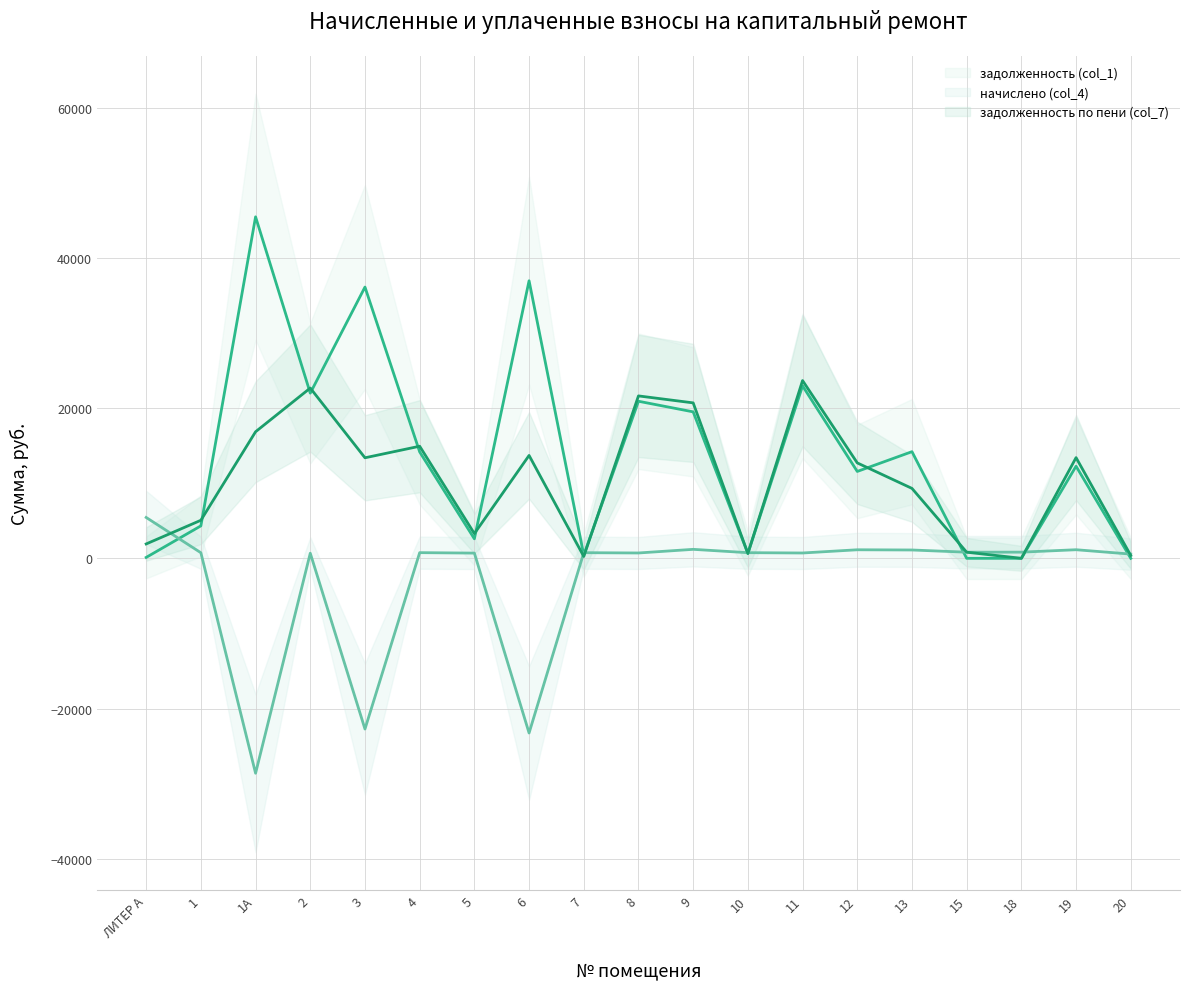

True or false: задолженность по пени (col_7) and задолженность (col_1) intersect in this chart.

True